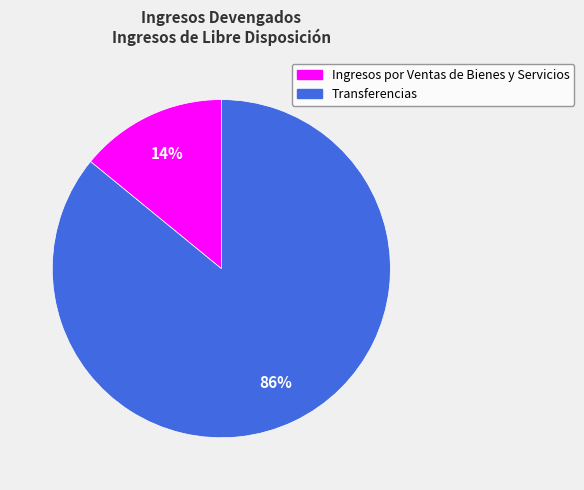

True or false: Transferencias accounts for 86% of the total.

True